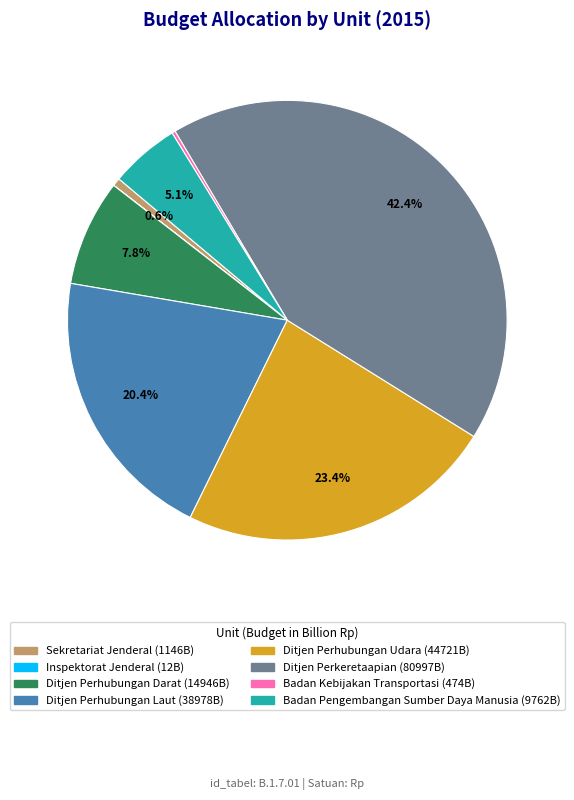

Between Badan Pengembangan Sumber Daya Manusia and Ditjen Perhubungan Udara, which is larger?

Ditjen Perhubungan Udara